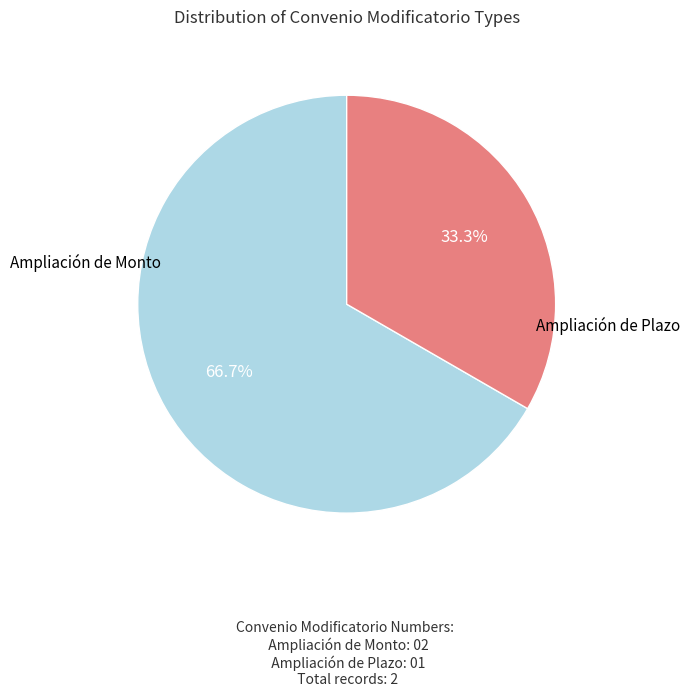

To the nearest percent, what is the average slice percentage?

50%